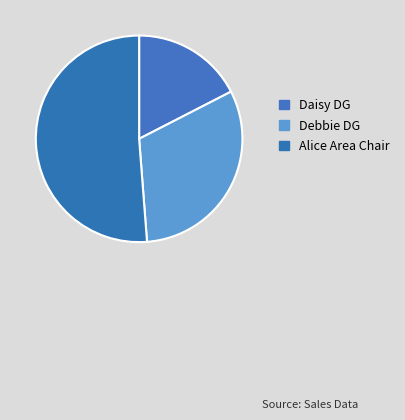

Which slice is the largest?

Alice Area Chair